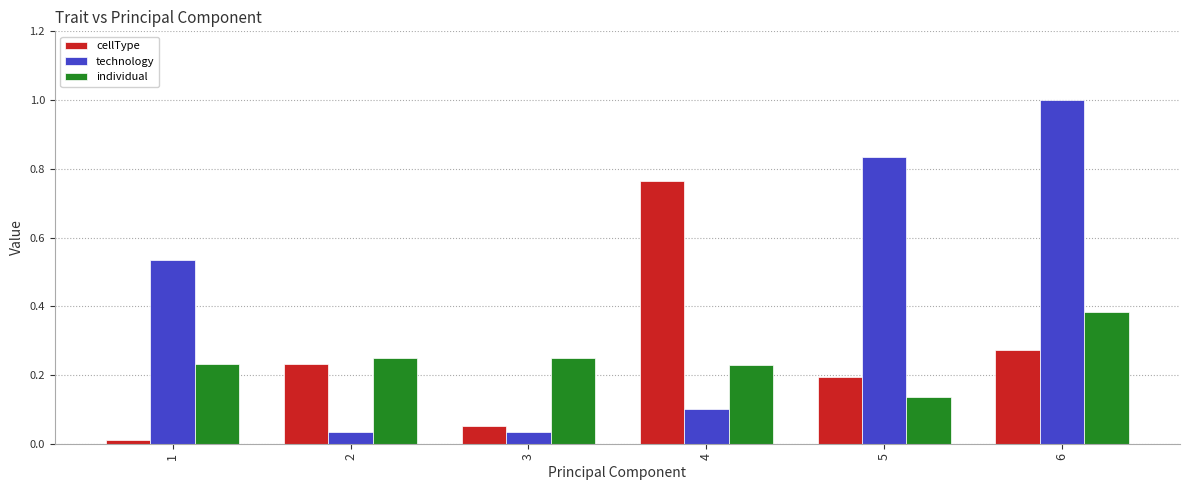

What is the sum of all technology values?

2.5